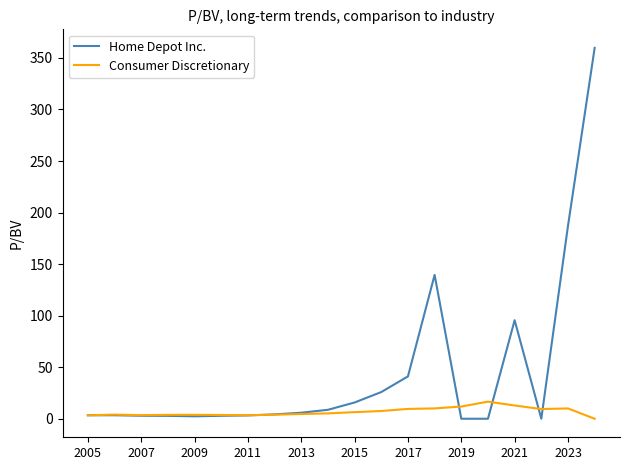

What is the maximum value for Home Depot Inc.?

359.8